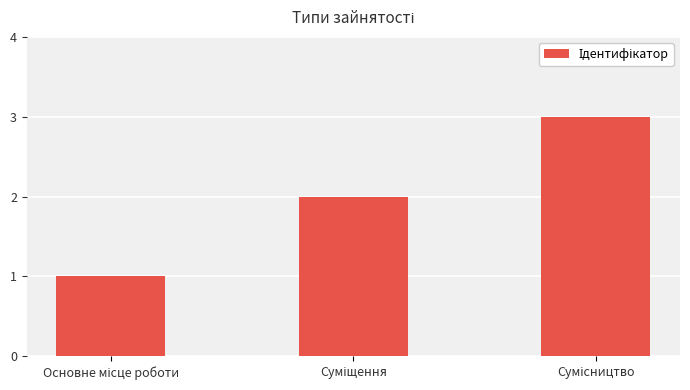

What is the maximum value shown in the chart?

3